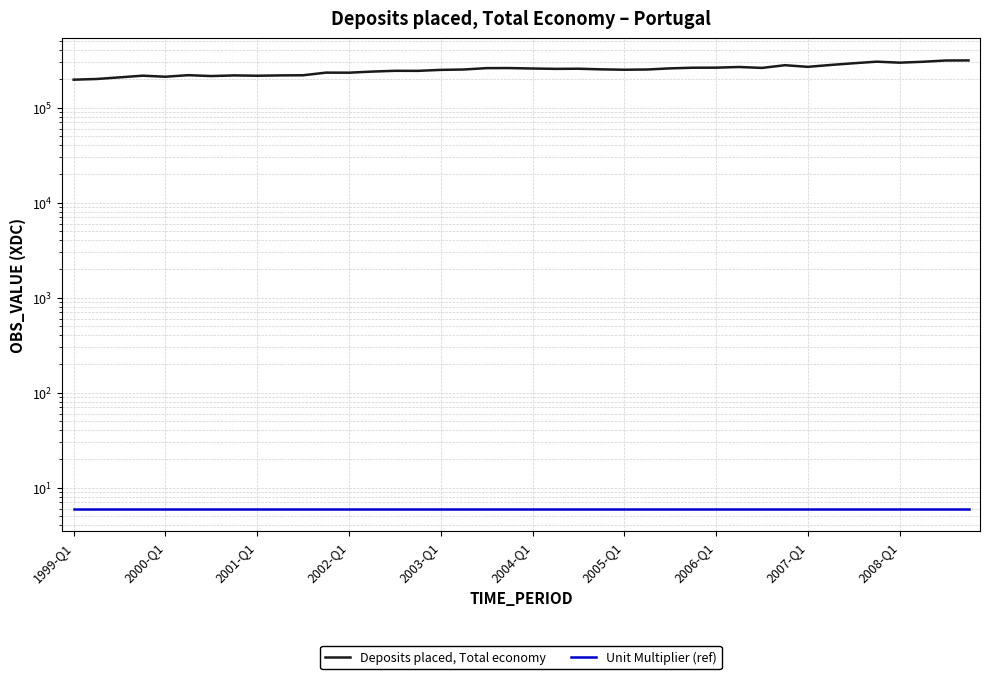

At how many categories does at least one series exceed 63570?

40